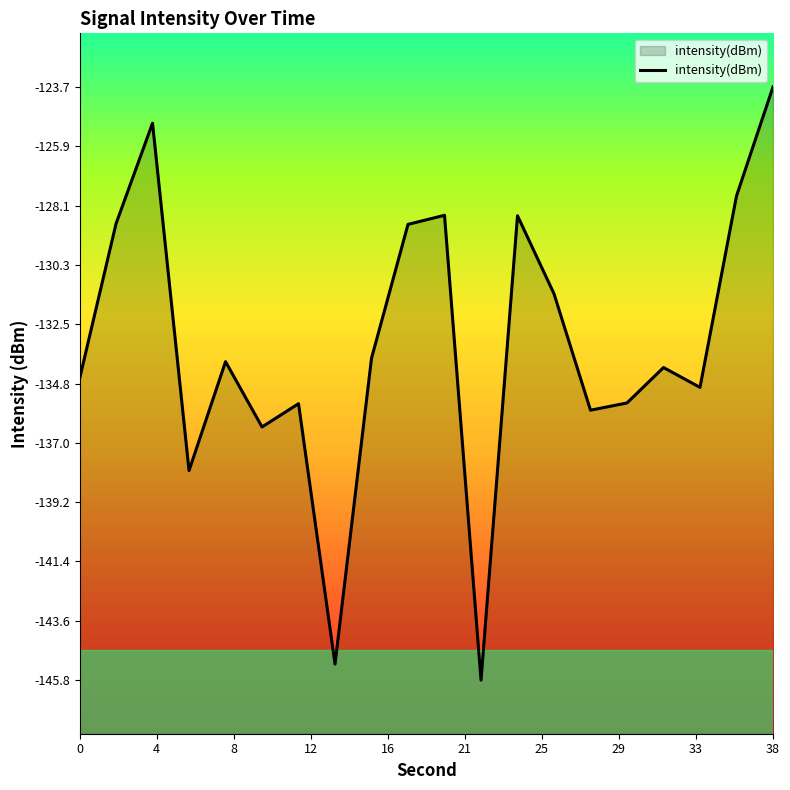

The chart shows a value of -73.3 at 38. True or false?

False